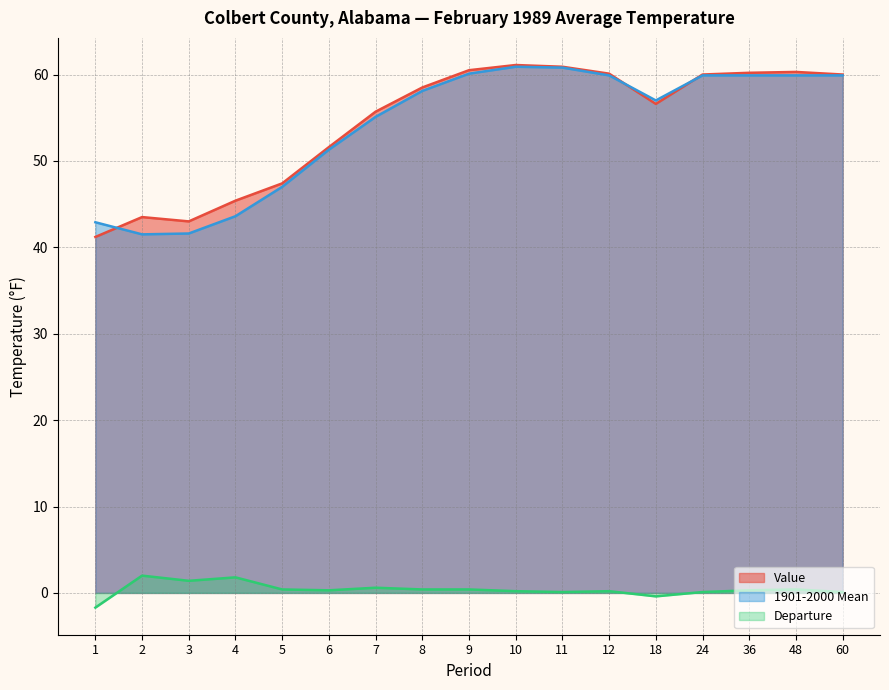

True or false: Departure and Value cross at least once.

False